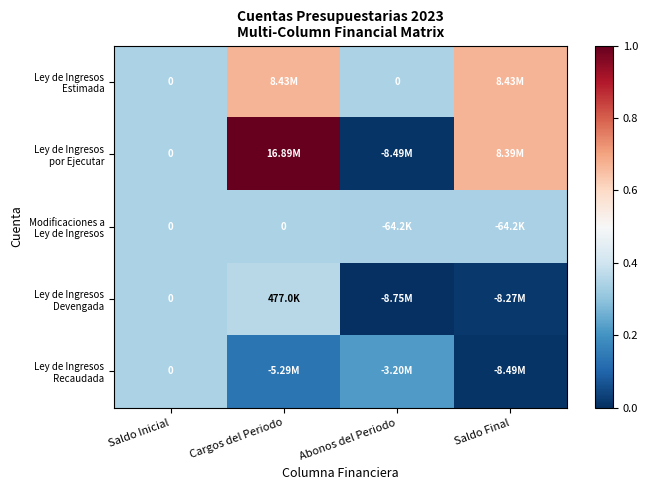

True or false: Ley de Ingresos Estimada has a value of 0.2 at Cargos del Periodo.

False